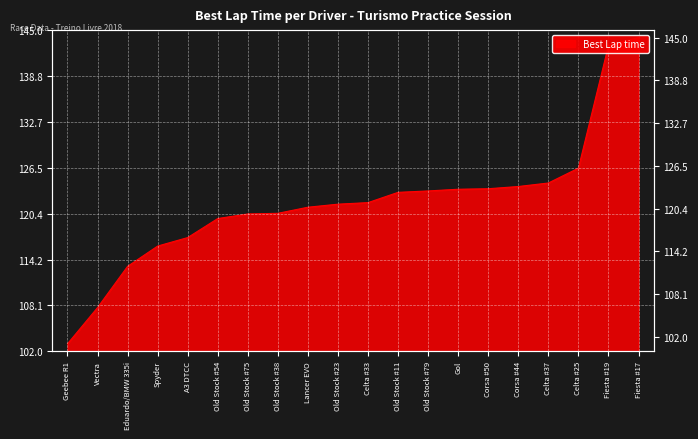

How many series are shown in this chart?

1